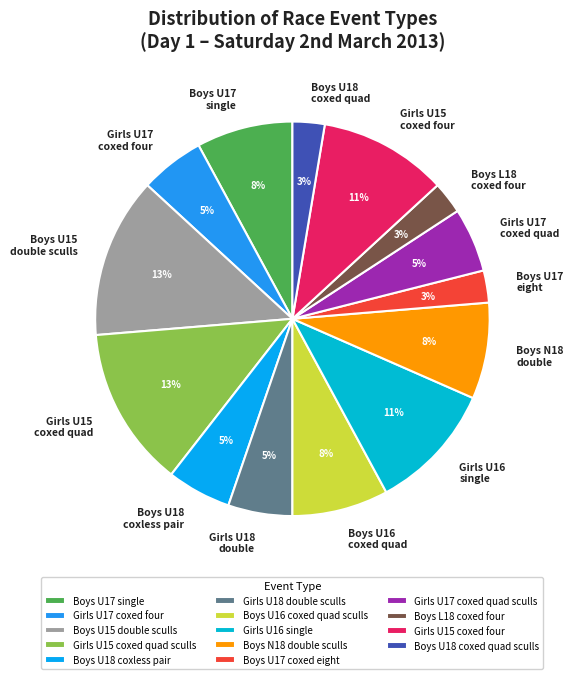

Is there any slice that represents more than half of the pie?

No